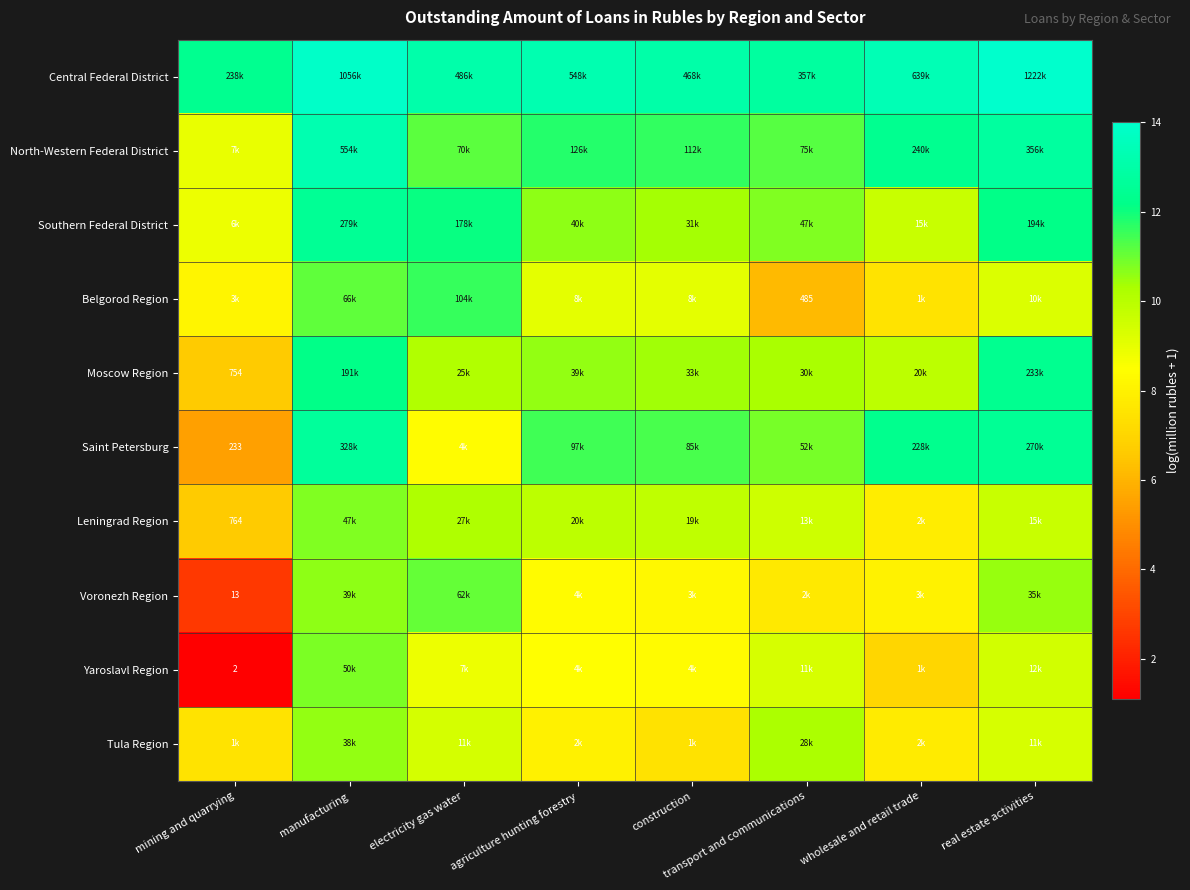

Rank the series by their maximum value, from lowest to highest.

Tula Region, Leningrad Region, Yaroslavl Region, Voronezh Region, Belgorod Region, Moscow Region, Southern Federal District, Saint Petersburg, North-Western Federal District, Central Federal District